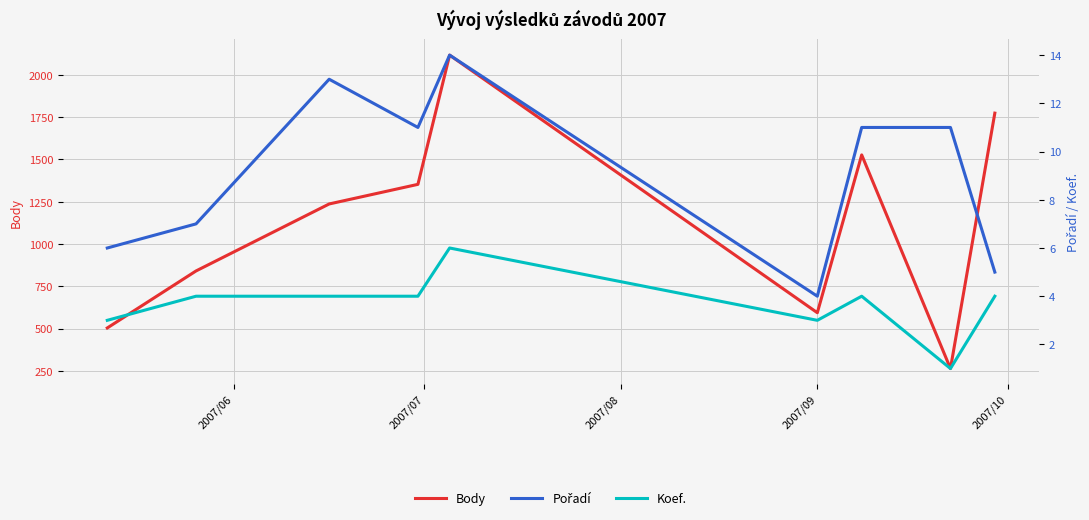

What is the value of the Body point at the 2nd from the left?

841